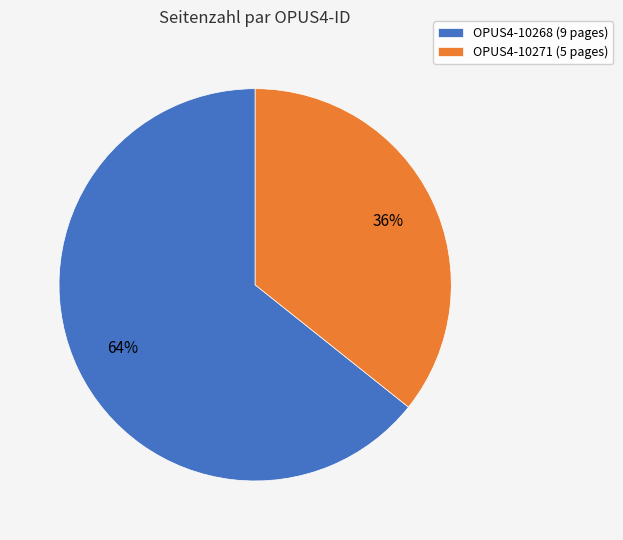

Is OPUS4-10268 the majority of the pie?

Yes